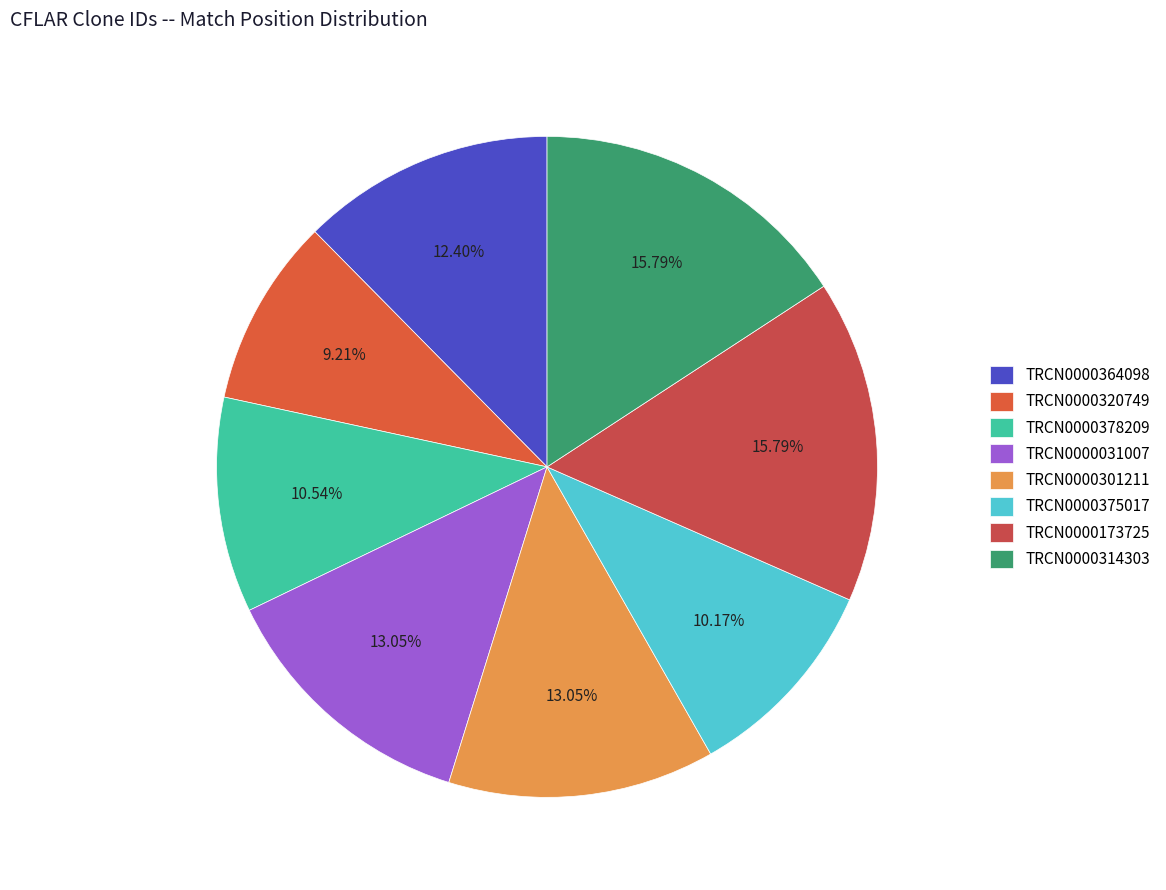

To the nearest percent, what is the difference between the largest and smallest slice percentages?

7%